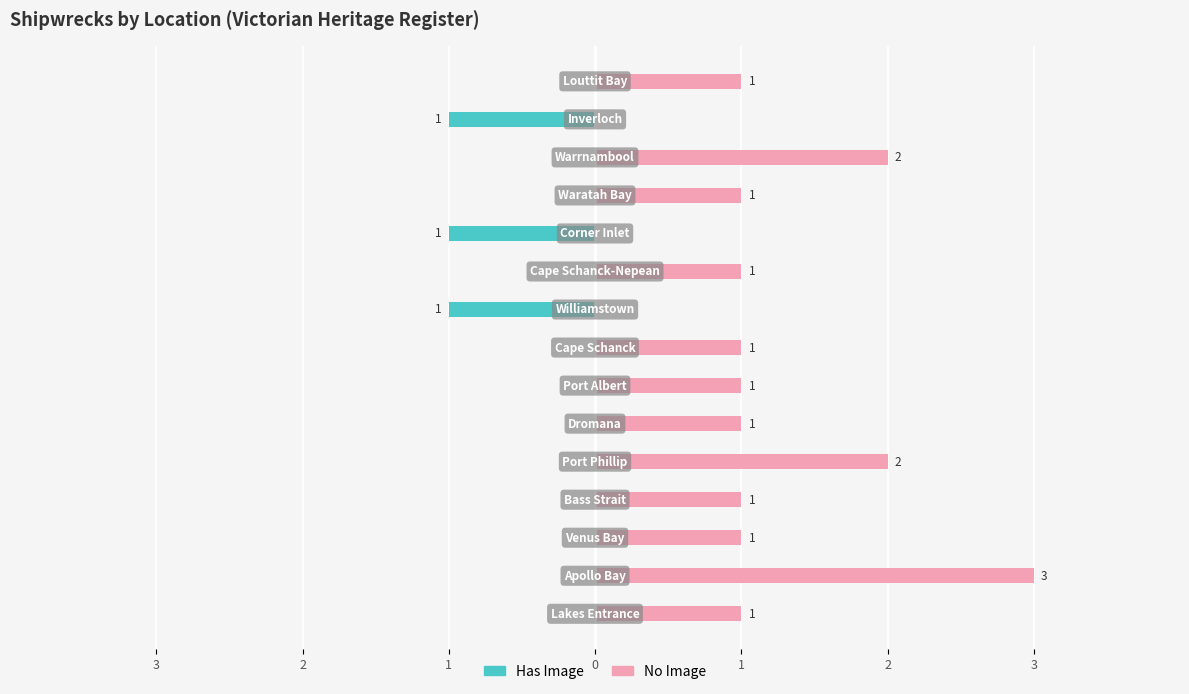

The No Image series shows 1 at 10. True or false?

False